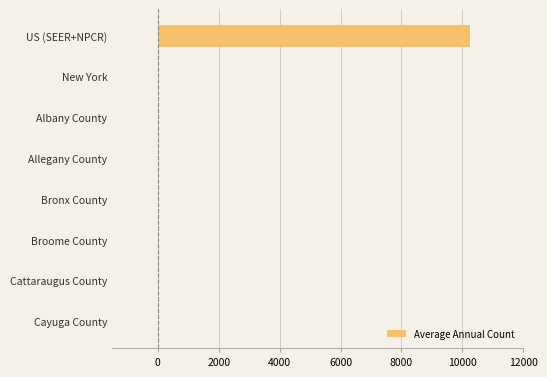

What is the average value?

1280